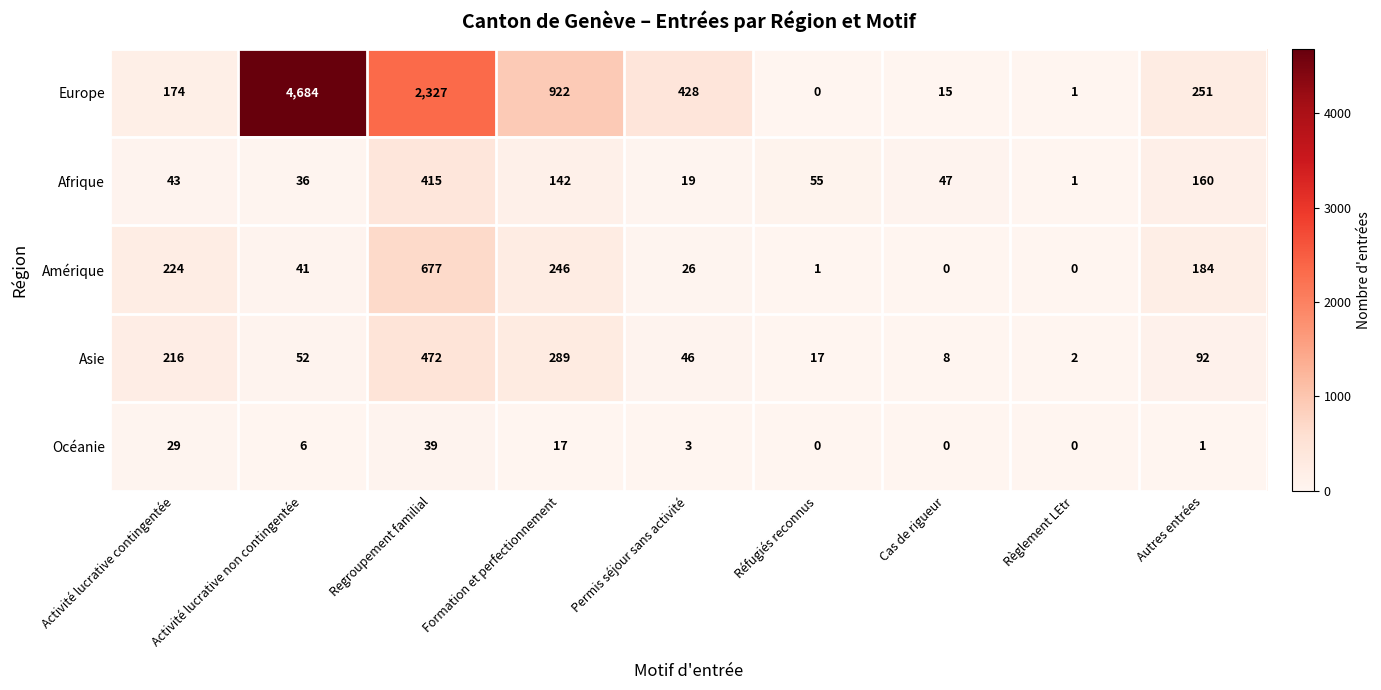

List the series in order of their peak value, lowest first.

Océanie, Afrique, Asie, Amérique, Europe